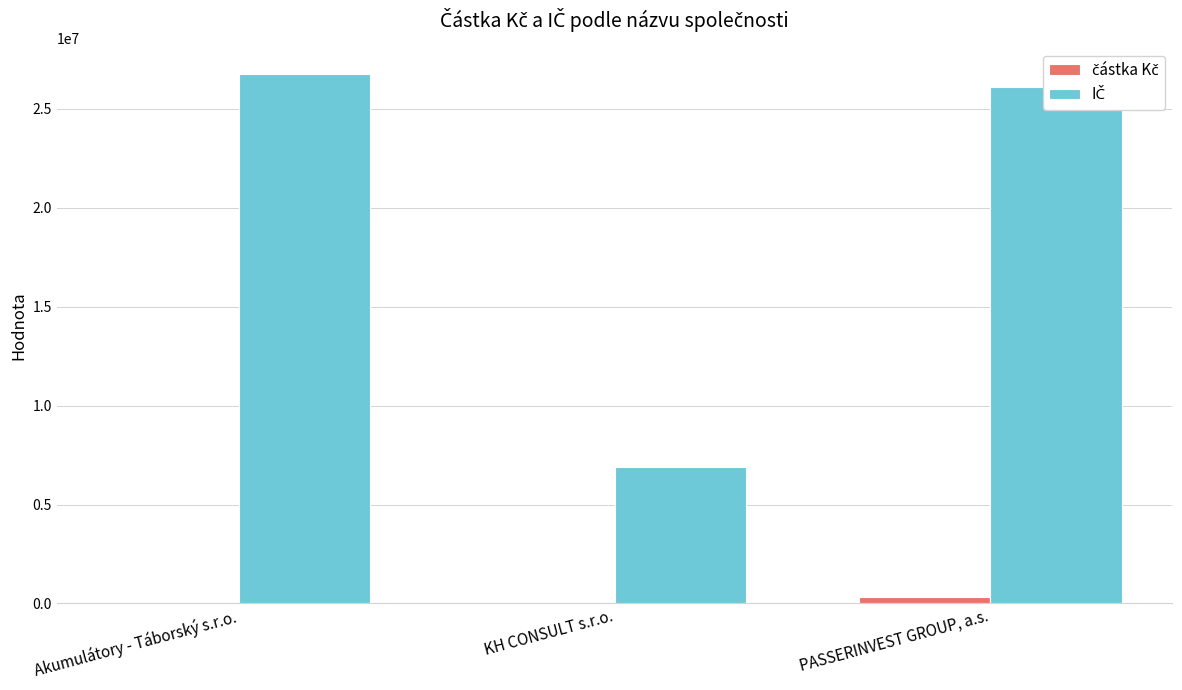

Which label corresponds to the largest value in the chart?

Akumulátory - Táborský s.r.o.